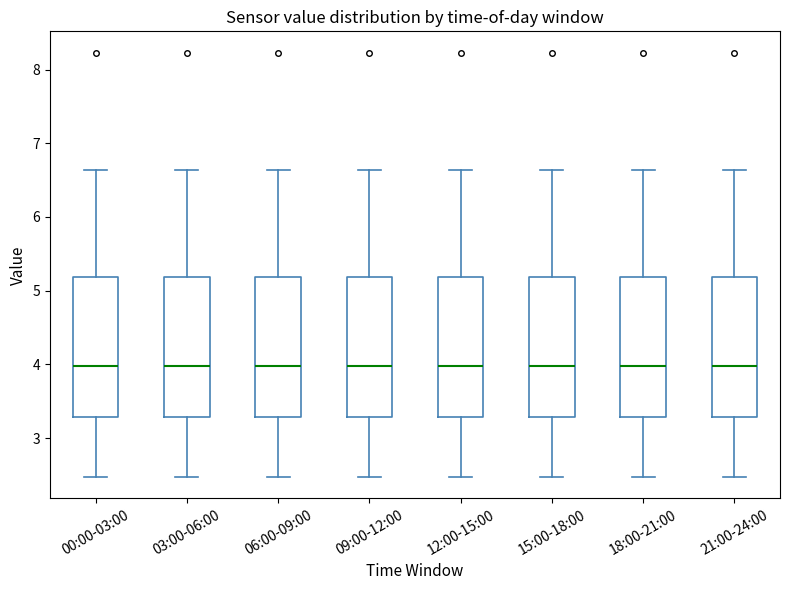

Reading left to right, transcribe this box plot: for each box, give where its median line is, the range the box spans, and where its two whiskers end, as read against the y-axis. The values are not printed on the chart, so give them approximately, as read against the axis.

00:00-03:00: median 4.0, box 3.3 to 5.2, whiskers 2.5 to 6.6
03:00-06:00: median 4.0, box 3.3 to 5.2, whiskers 2.5 to 6.6
06:00-09:00: median 4.0, box 3.3 to 5.2, whiskers 2.5 to 6.6
09:00-12:00: median 4.0, box 3.3 to 5.2, whiskers 2.5 to 6.6
12:00-15:00: median 4.0, box 3.3 to 5.2, whiskers 2.5 to 6.6
15:00-18:00: median 4.0, box 3.3 to 5.2, whiskers 2.5 to 6.6
18:00-21:00: median 4.0, box 3.3 to 5.2, whiskers 2.5 to 6.6
21:00-24:00: median 4.0, box 3.3 to 5.2, whiskers 2.5 to 6.6